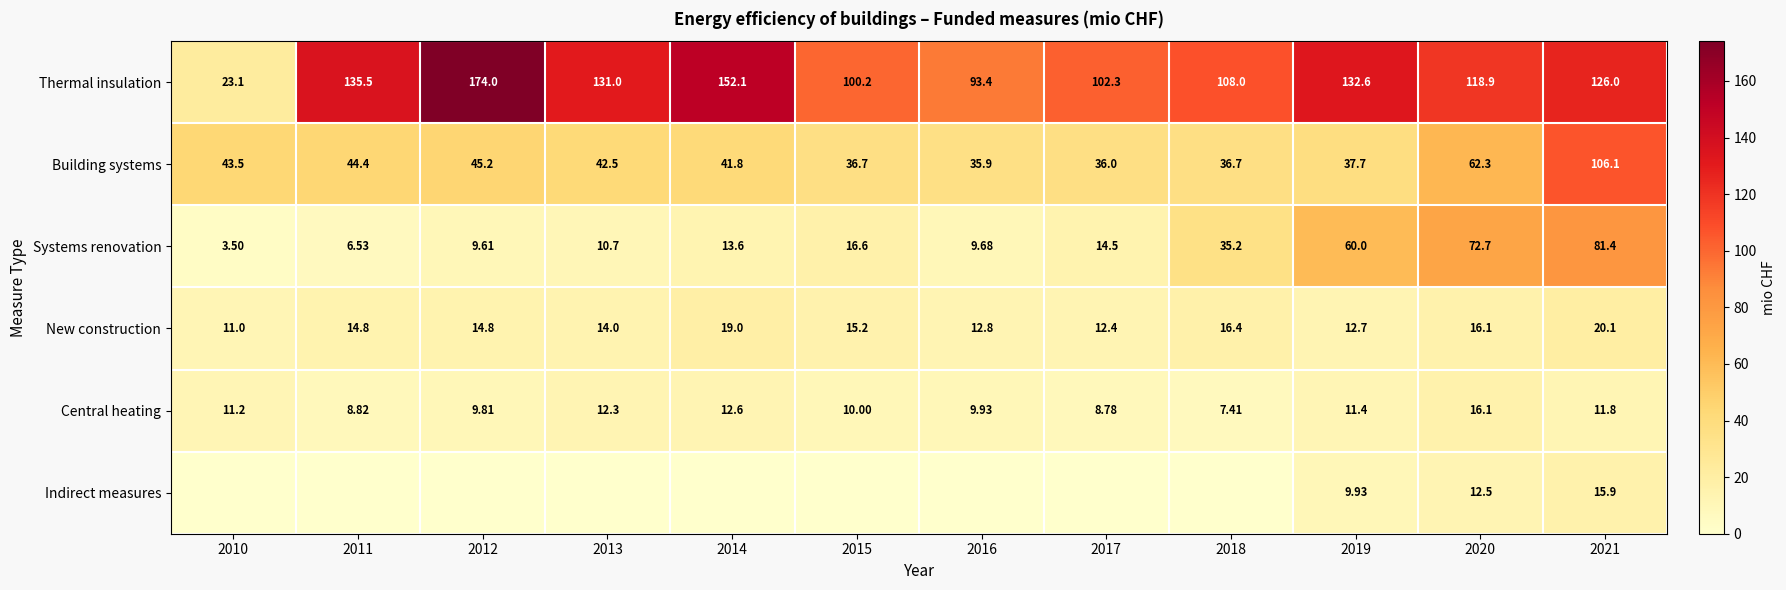

What is the total value across all series at 2017?

174.1